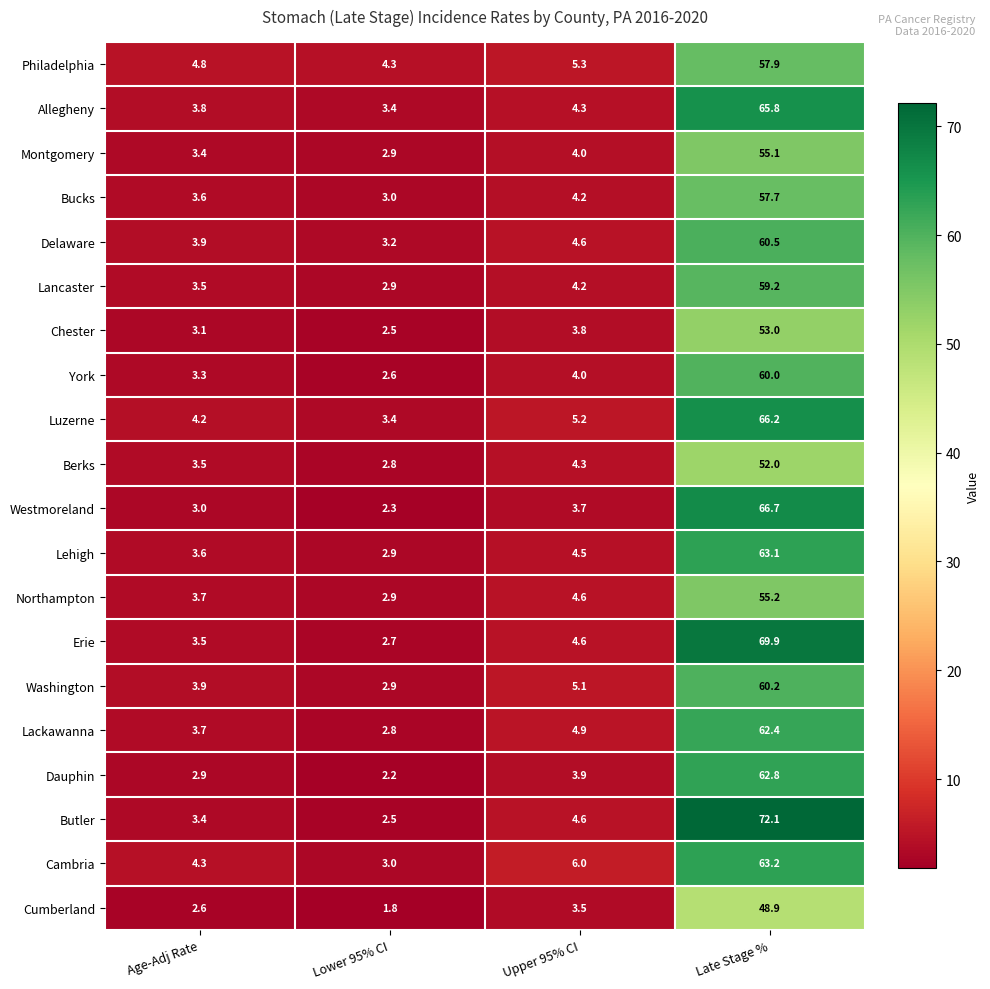

What is the greatest value displayed?

72.1